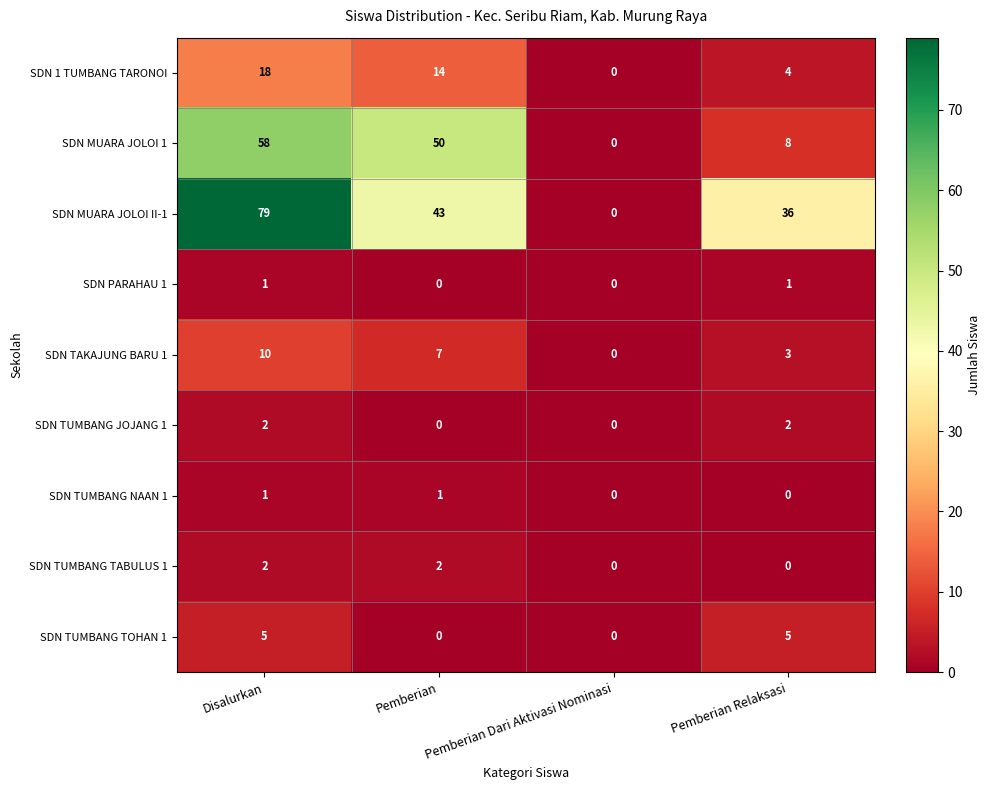

Which series has the largest total across all categories?

SDN MUARA JOLOI II-1